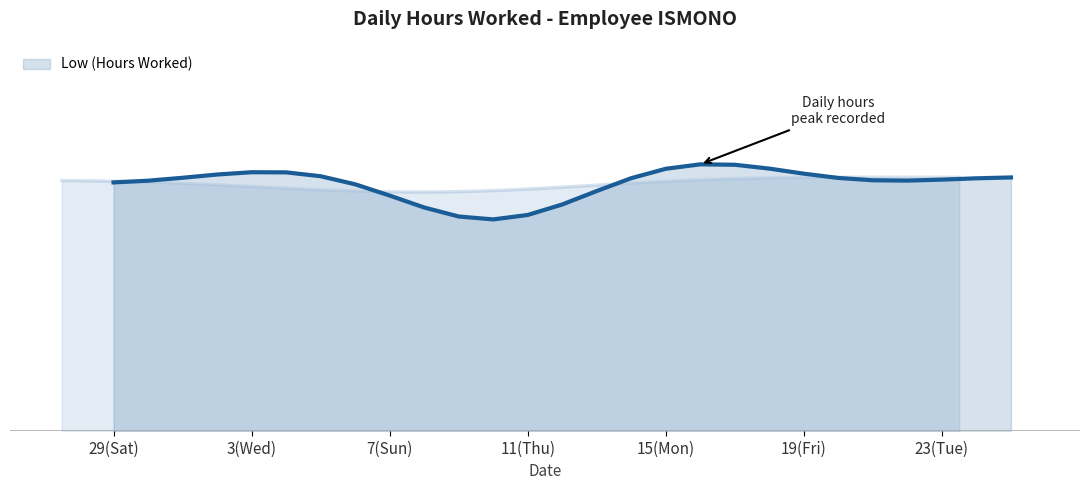

What is the average value?

10.9